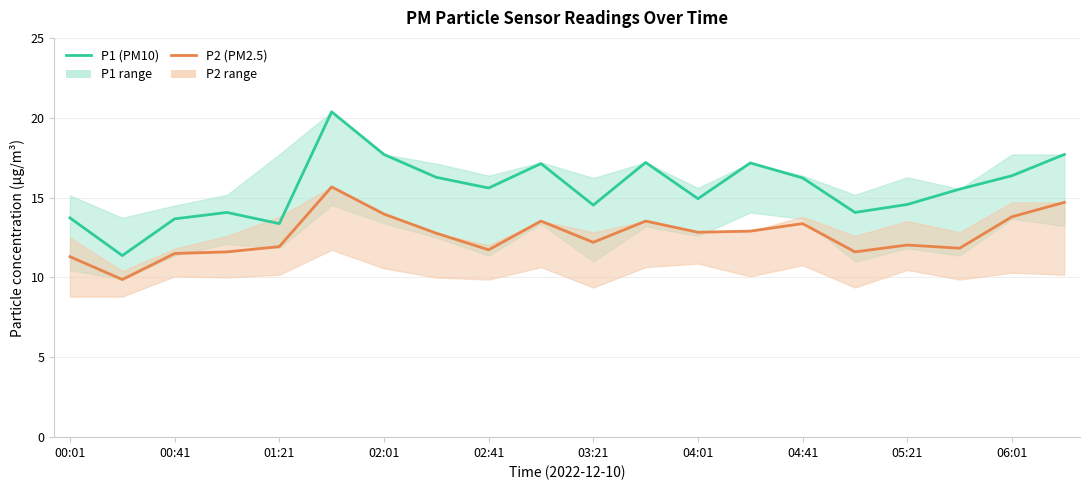

True or false: P1 (PM10) has more than 0 points higher than both neighbors.

True